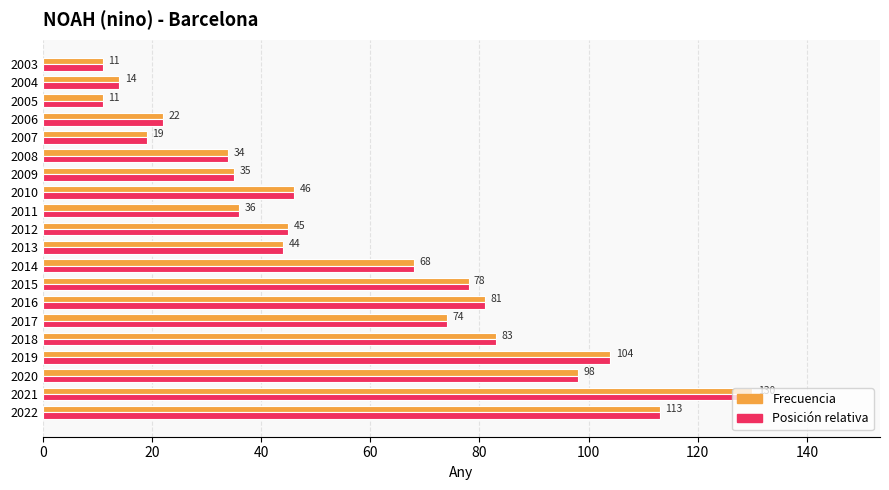

What is the difference between the Frecuencia values at 2022 and 2003?

102